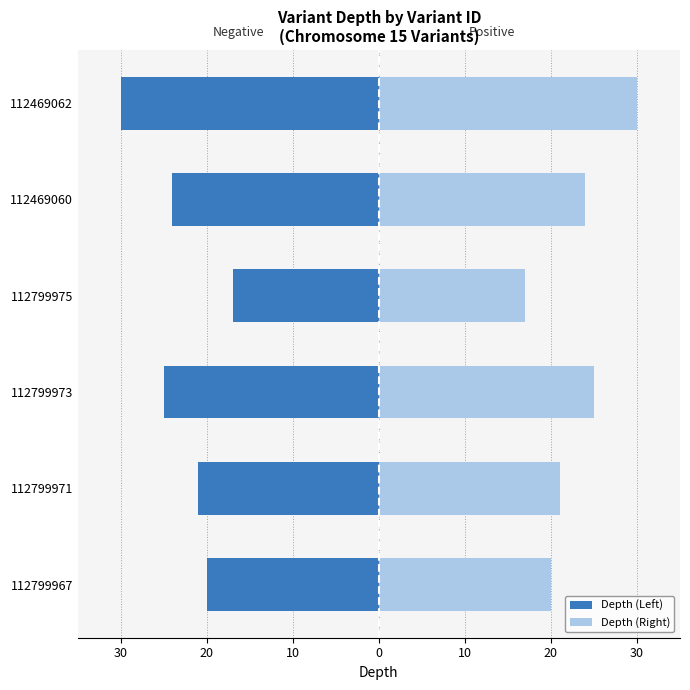

What is the difference between the maximum and minimum values in the Depth (Right) series?

13